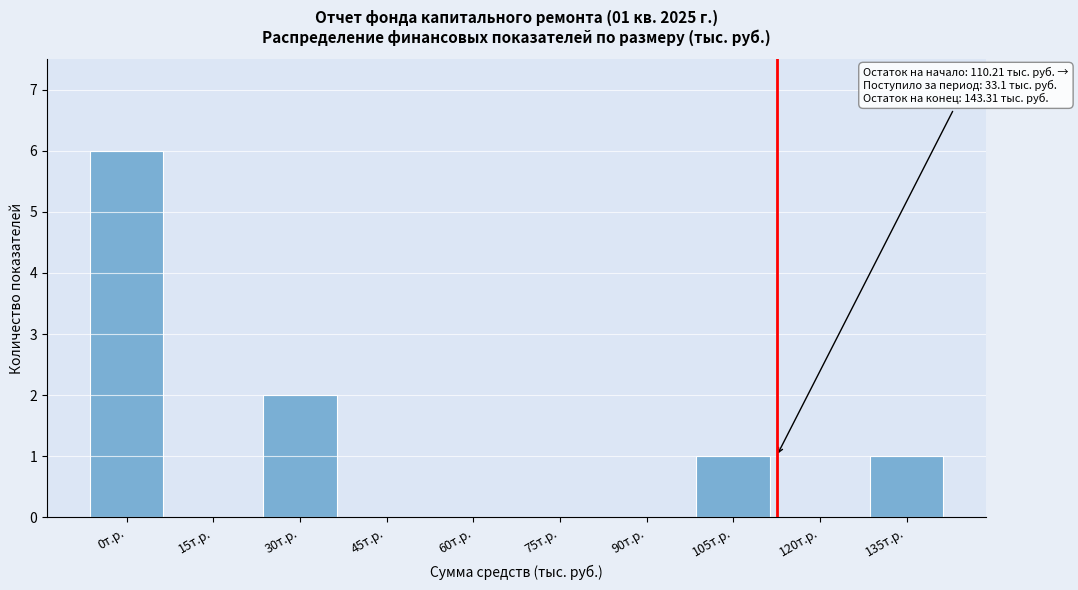

Reading left to right, list all the values displayed in this chart.

0т.р.=6	15т.р.=0	30т.р.=2	45т.р.=0	60т.р.=0	75т.р.=0	90т.р.=0	105т.р.=1	120т.р.=0	135т.р.=1